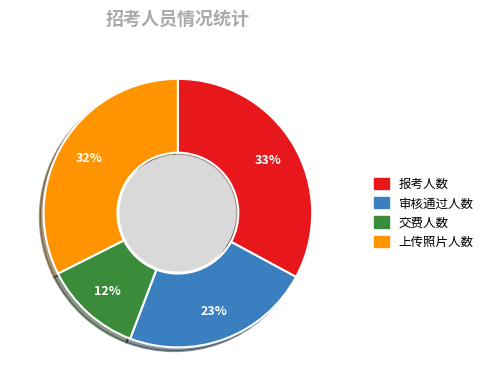

Does any single category account for the majority?

No